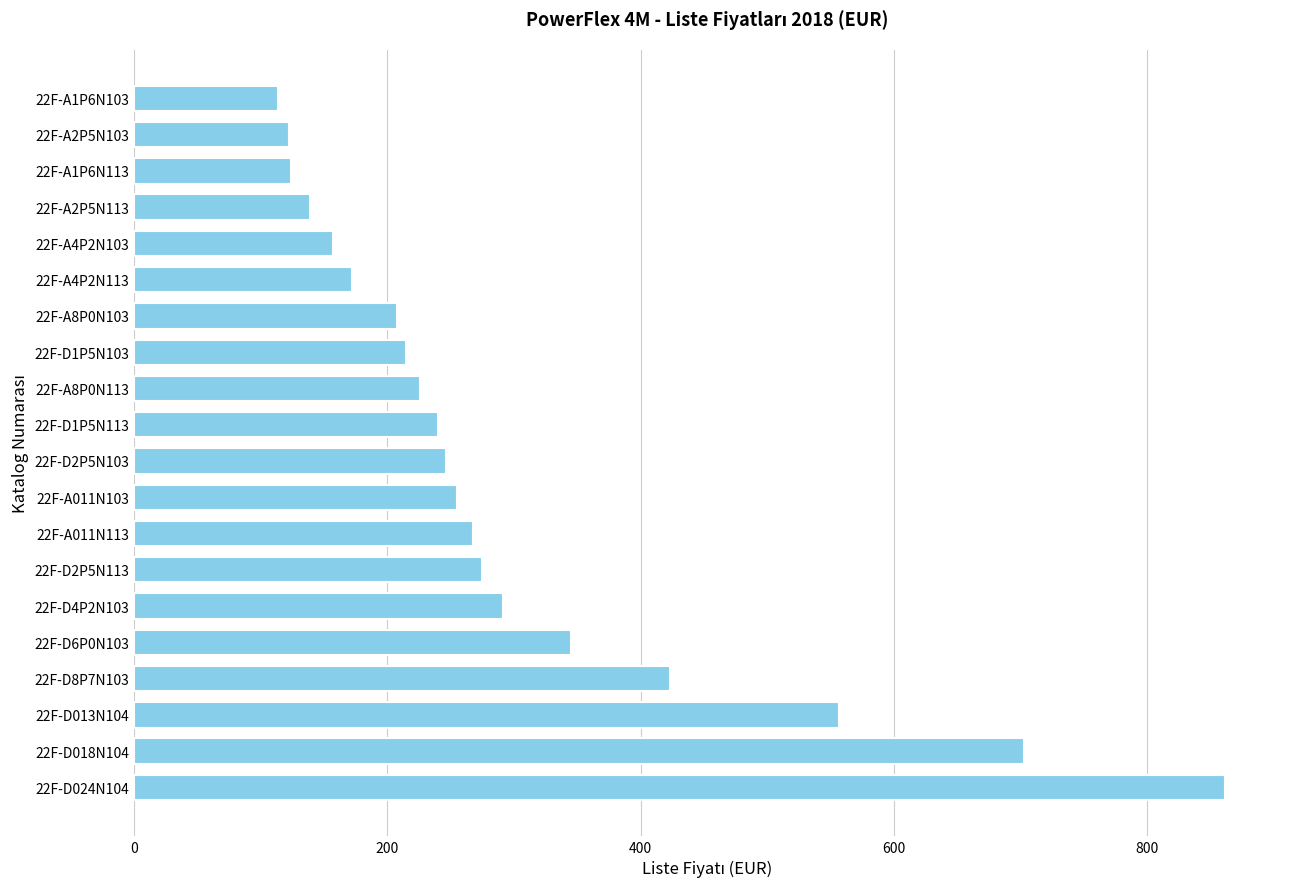

How many bars are there in total?

20